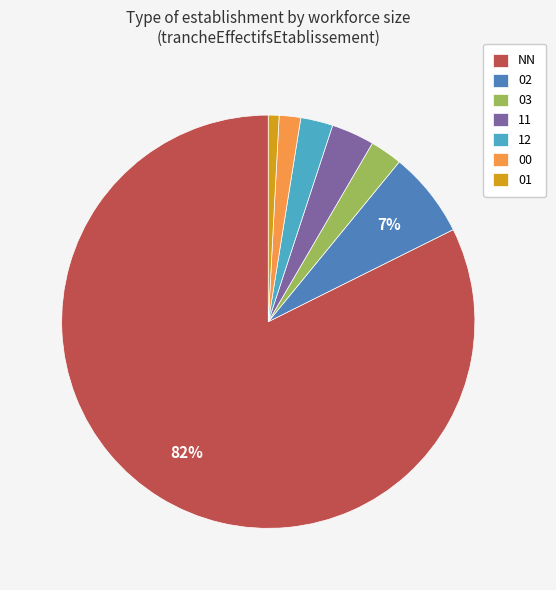

To the nearest percent, what is the combined percentage of 01 and 00?

3%